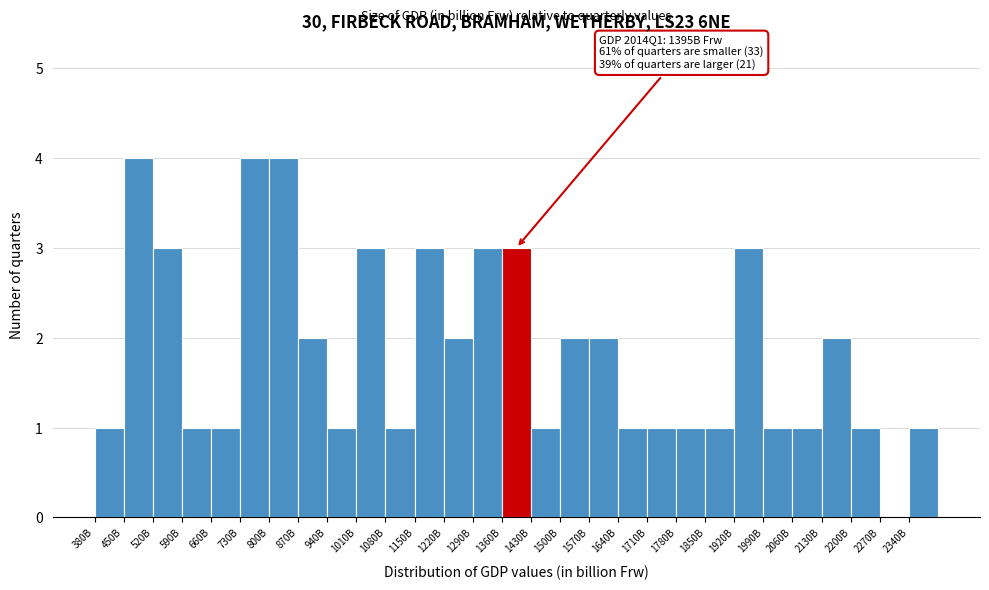

Reading right to left, transcribe all the data shown in this chart.

2340B=1	2270B=0	2200B=1	2130B=2	2060B=1	1990B=1	1920B=3	1850B=1	1780B=1	1710B=1	1640B=1	1570B=2	1500B=2	1430B=1	1360B=3	1290B=3	1220B=2	1150B=3	1080B=1	1010B=3	940B=1	870B=2	800B=4	730B=4	660B=1	590B=1	520B=3	450B=4	380B=1